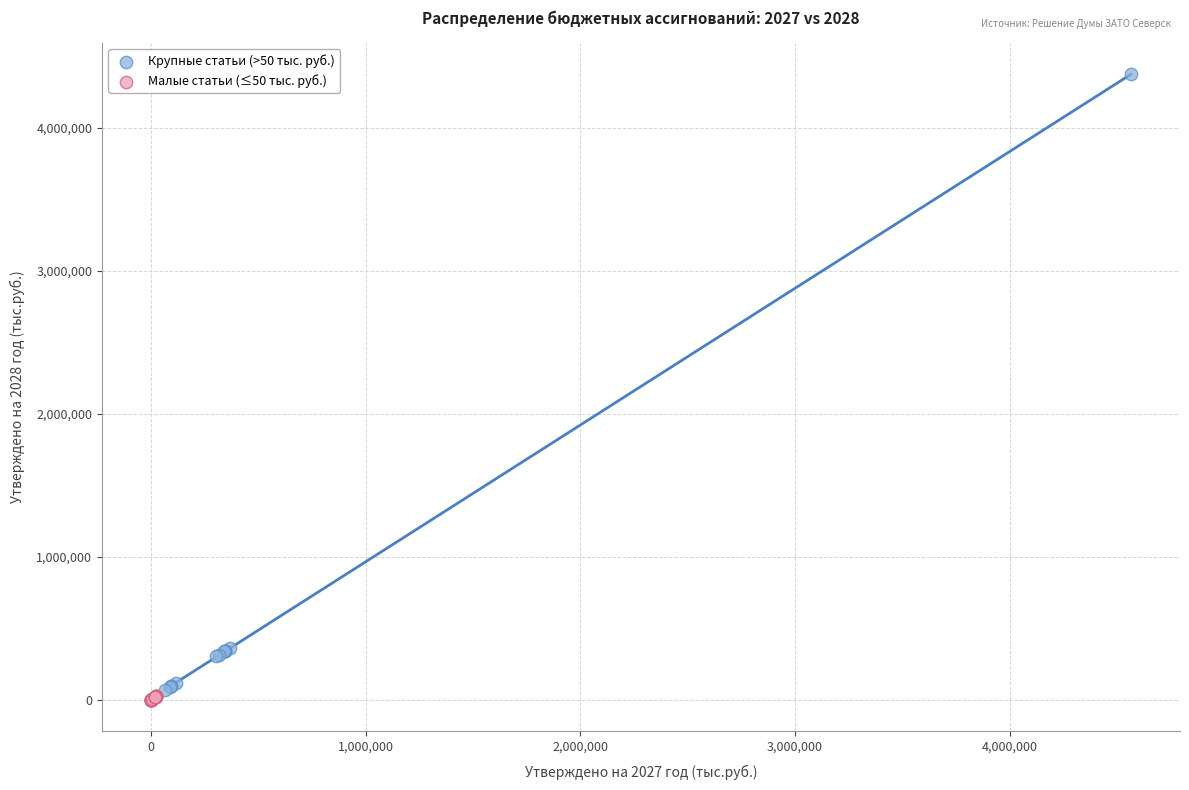

What are all the series names shown in the legend?

Крупные статьи (>50 тыс. руб.), Малые статьи (≤50 тыс. руб.)